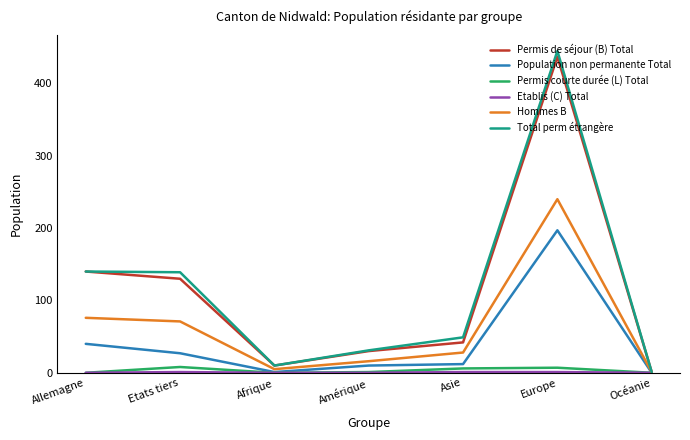

What is the sum of the Permis courte durée (L) Total values at Allemagne and Etats tiers?

8